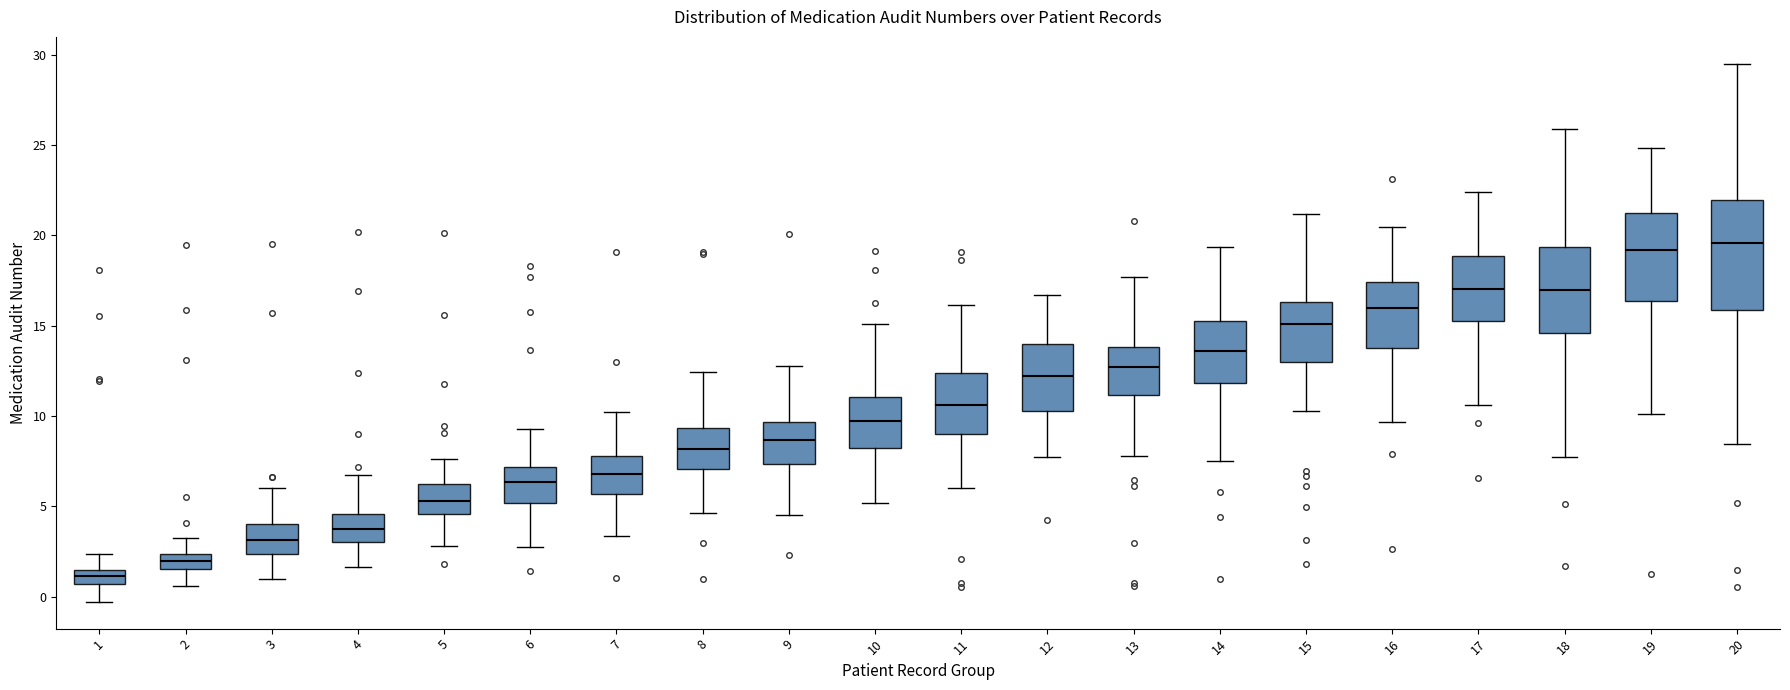

Reading left to right, read every box against the y-axis: the position of its median line, the range the box covers, and the ends of its whiskers. The values are not printed on the chart, so give them approximately, as read against the axis.

1: median 1.0, box 0.5 to 1.5, whiskers -0.5 to 2.5
2: median 2.0, box 1.5 to 2.5, whiskers 0.5 to 3.5
3: median 3.0, box 2.5 to 4.0, whiskers 1.0 to 6.0
4: median 3.5, box 3.0 to 4.5, whiskers 1.5 to 7.0
5: median 5.5, box 4.5 to 6.0, whiskers 3.0 to 7.5
6: median 6.5, box 5.0 to 7.0, whiskers 3.0 to 9.5
7: median 7.0, box 5.5 to 8.0, whiskers 3.5 to 10.0
8: median 8.0, box 7.0 to 9.5, whiskers 4.5 to 12.5
9: median 8.5, box 7.5 to 9.5, whiskers 4.5 to 13.0
10: median 9.5, box 8.5 to 11.0, whiskers 5.0 to 15.0
11: median 10.5, box 9.0 to 12.5, whiskers 6.0 to 16.0
12: median 12.0, box 10.5 to 14.0, whiskers 7.5 to 16.5
13: median 12.5, box 11.0 to 14.0, whiskers 8.0 to 17.5
14: median 13.5, box 12.0 to 15.0, whiskers 7.5 to 19.5
15: median 15.0, box 13.0 to 16.5, whiskers 10.5 to 21.0
16: median 16.0, box 14.0 to 17.5, whiskers 9.5 to 20.5
17: median 17.0, box 15.5 to 19.0, whiskers 10.5 to 22.5
18: median 17.0, box 14.5 to 19.5, whiskers 8.0 to 26.0
19: median 19.0, box 16.5 to 21.0, whiskers 10.0 to 25.0
20: median 19.5, box 16.0 to 22.0, whiskers 8.5 to 29.5